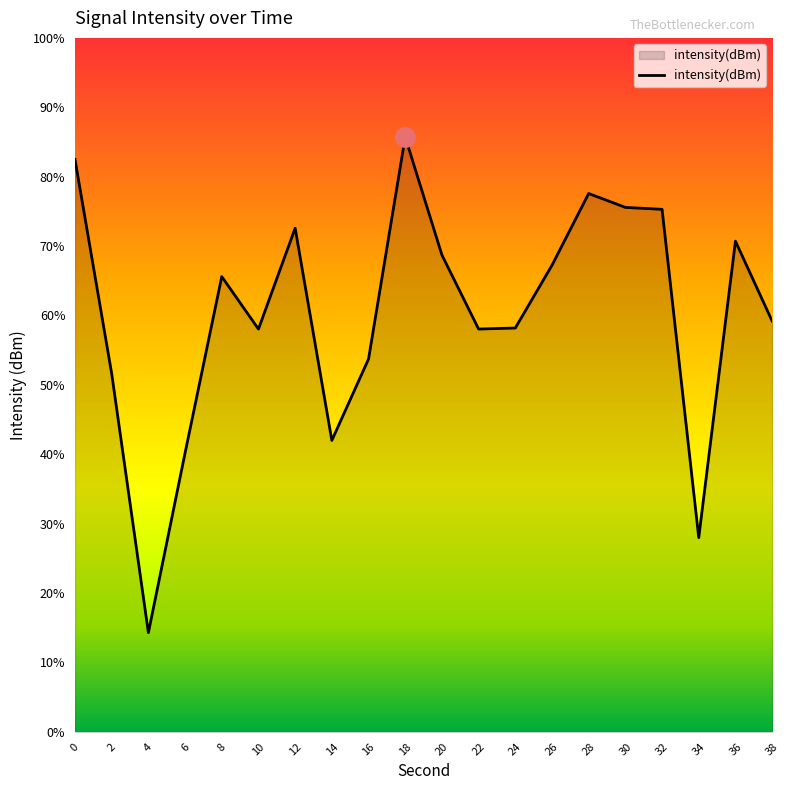

Which has a higher value, 24 or 38?

38